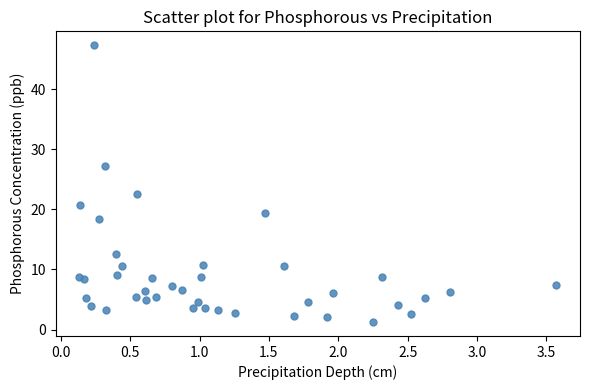

What Y value in the scatter plot is closest to 24?

22.5